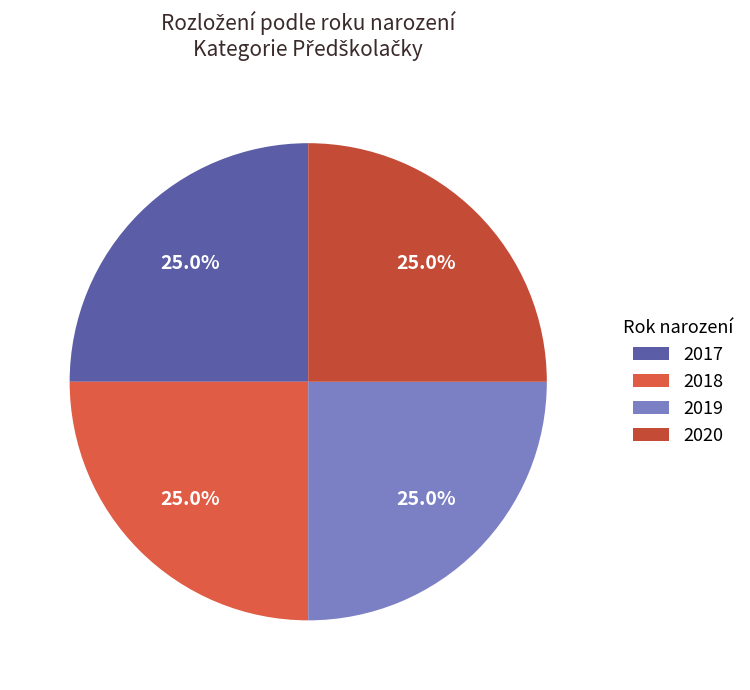

How many slices are in this pie chart?

4